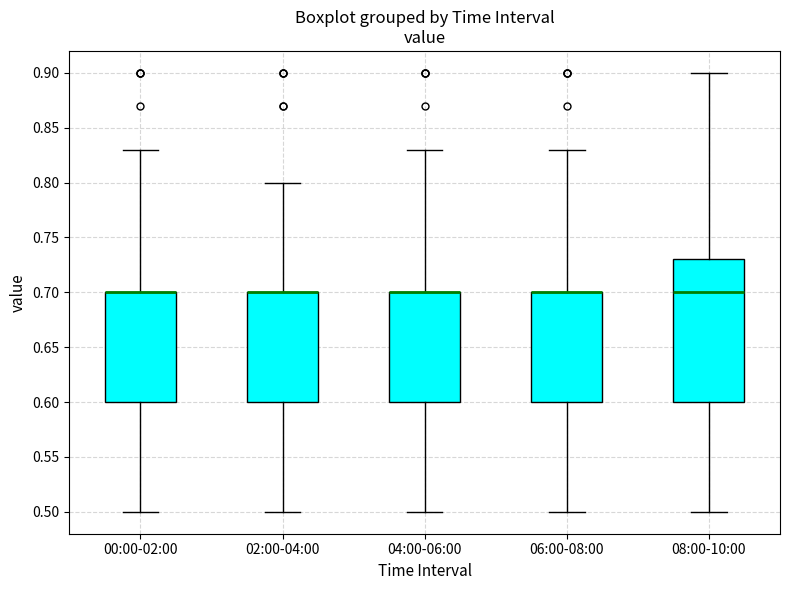

Reading left to right, transcribe this box plot: for each box, give where its median line is, the range the box spans, and where its two whiskers end, as read against the y-axis. The values are not printed on the chart, so give them approximately, as read against the axis.

00:00-02:00: median 0.70 (drawn on the box's upper edge), box 0.60 to 0.70, whiskers 0.50 to 0.83
02:00-04:00: median 0.70 (drawn on the box's upper edge), box 0.60 to 0.70, whiskers 0.50 to 0.80
04:00-06:00: median 0.70 (drawn on the box's upper edge), box 0.60 to 0.70, whiskers 0.50 to 0.83
06:00-08:00: median 0.70 (drawn on the box's upper edge), box 0.60 to 0.70, whiskers 0.50 to 0.83
08:00-10:00: median 0.70, box 0.60 to 0.73, whiskers 0.50 to 0.90